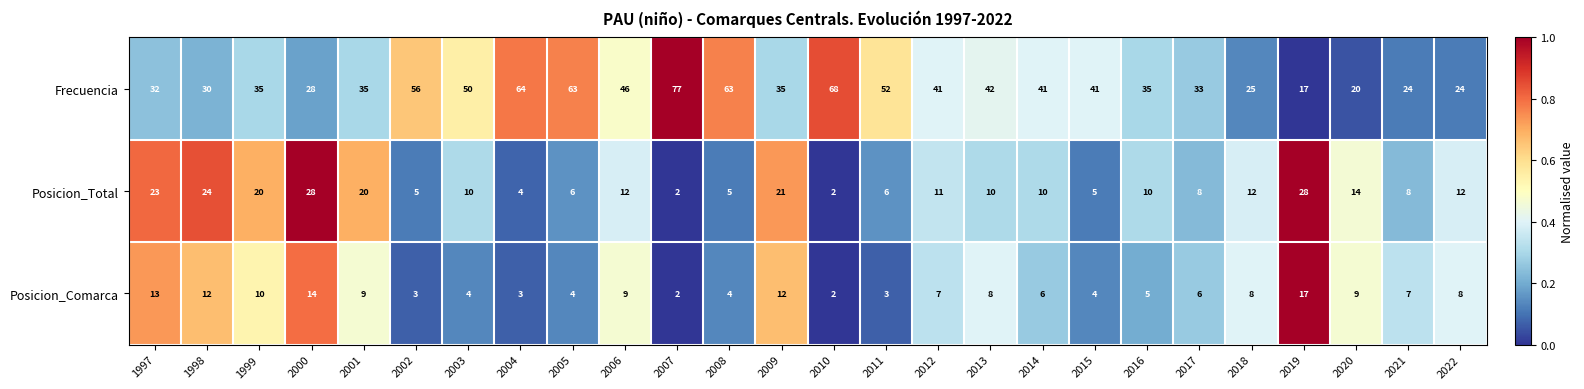

What is the total value across all series at 2019?

62